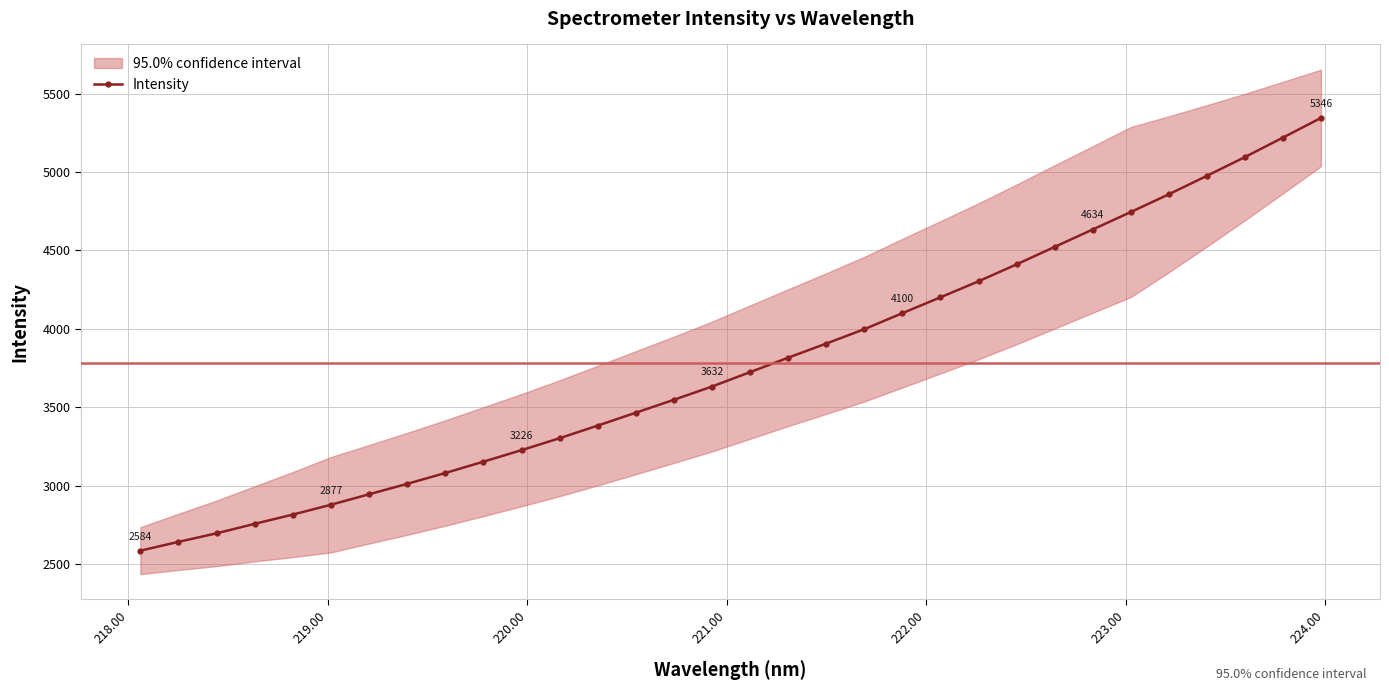

What is the value of the Intensity point at the 13th from the left?

3382.4